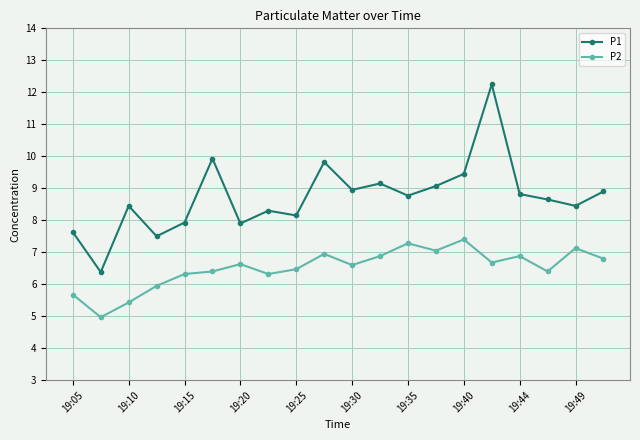

True or false: P2 has more than 0 points higher than both neighbors.

True